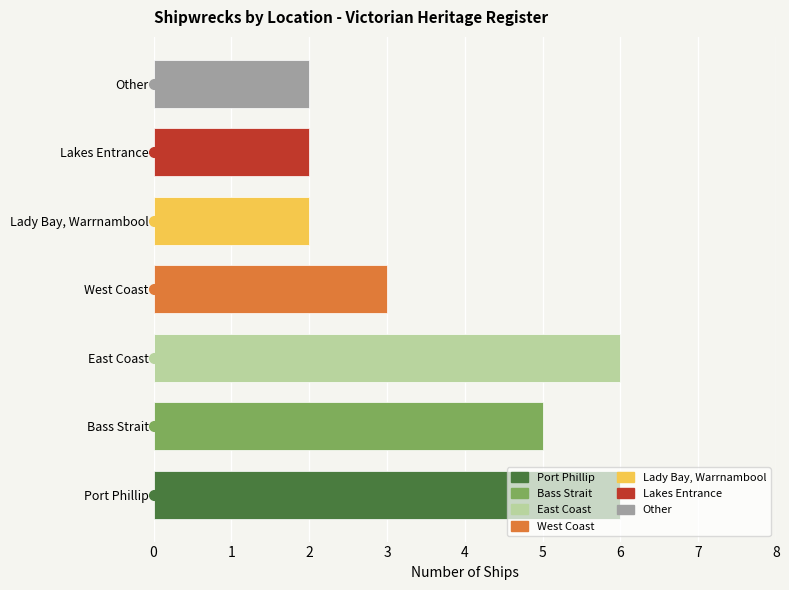

What is the approximate value at West Coast?

3